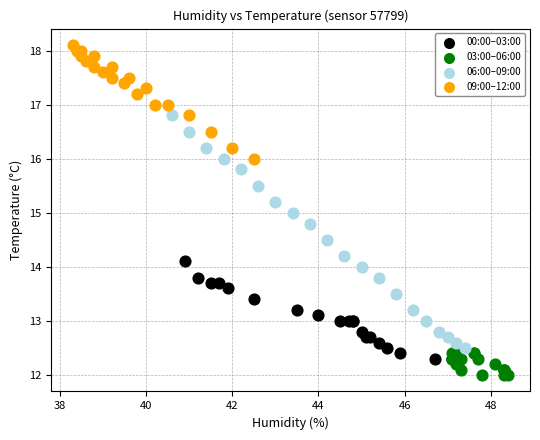

Which series reaches the minimum Y coordinate?

03:00–06:00